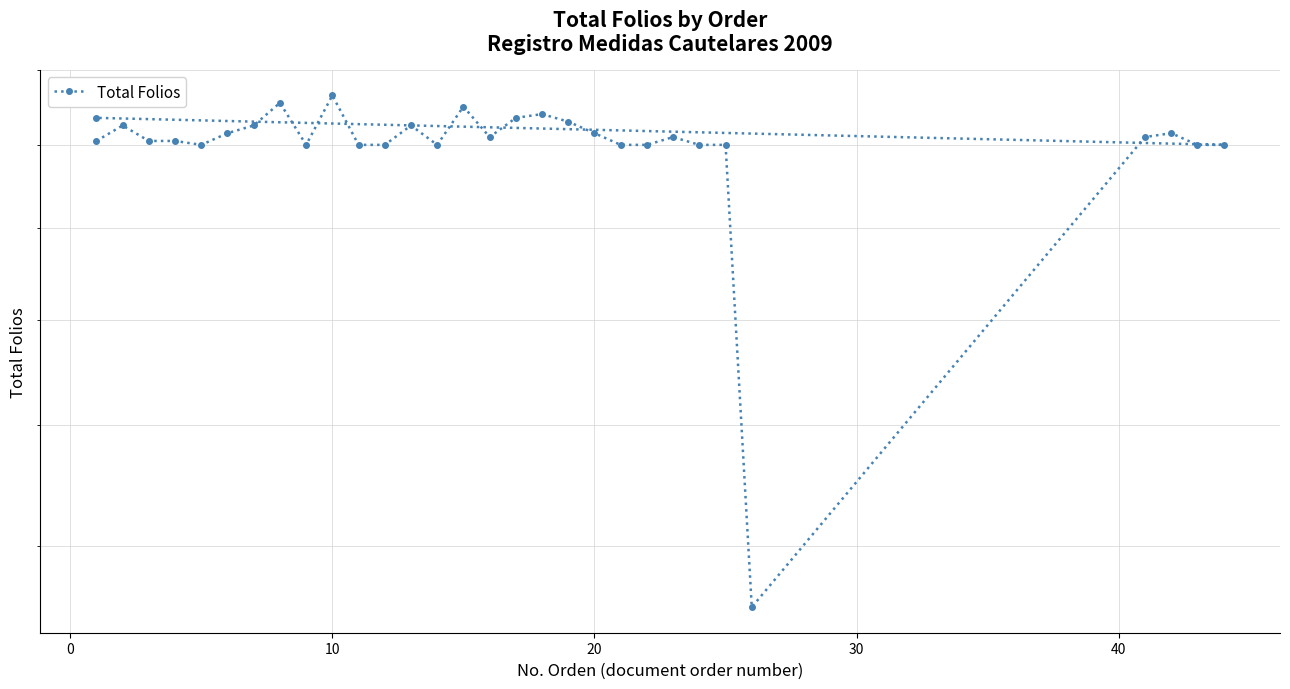

What is the value of the 28th point from the left?

203